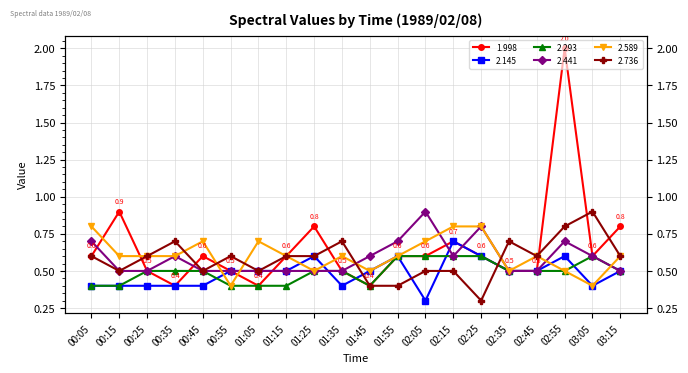

What is the smallest value displayed?

0.3